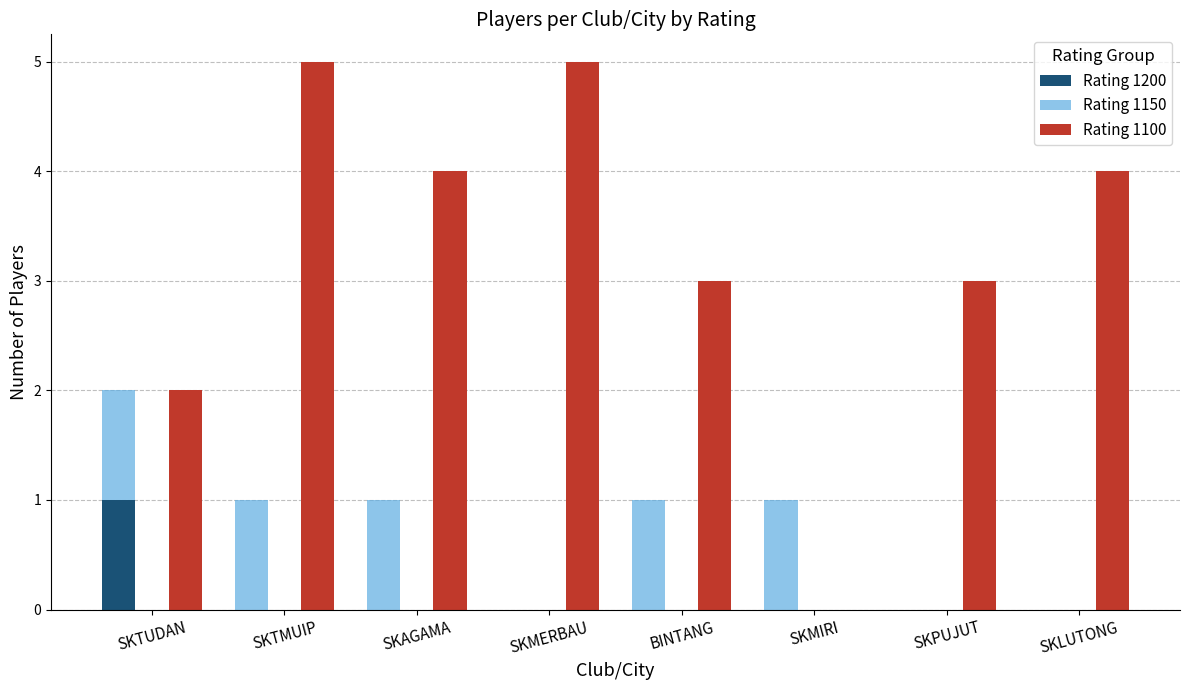

Rank the series by their maximum value, from highest to lowest.

Rating 1100, Rating 1200, Rating 1150